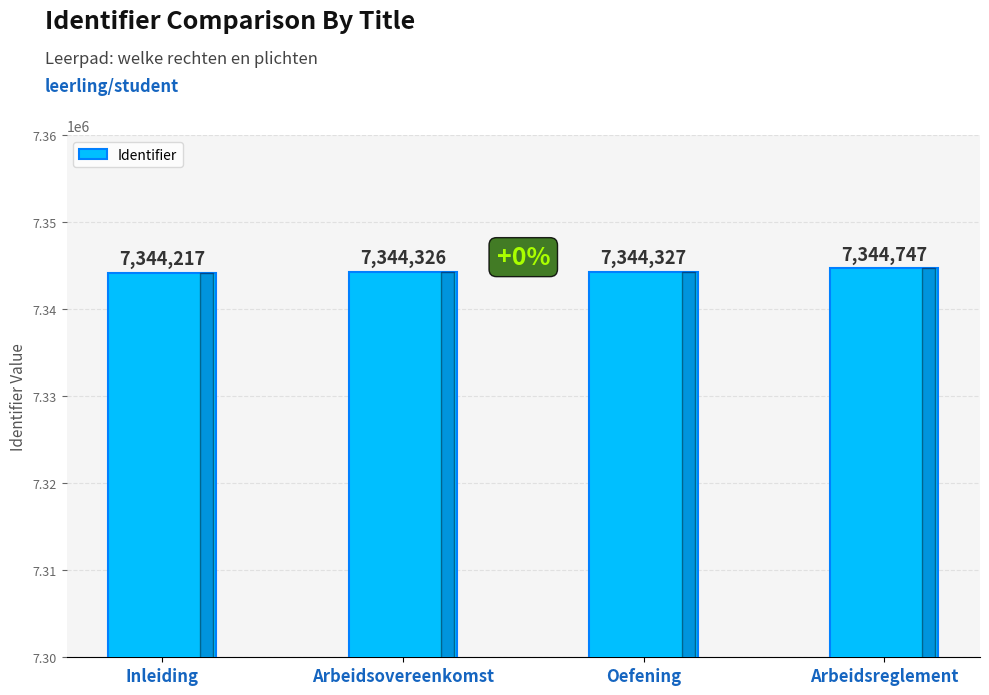

What is the greatest value displayed?

7344747